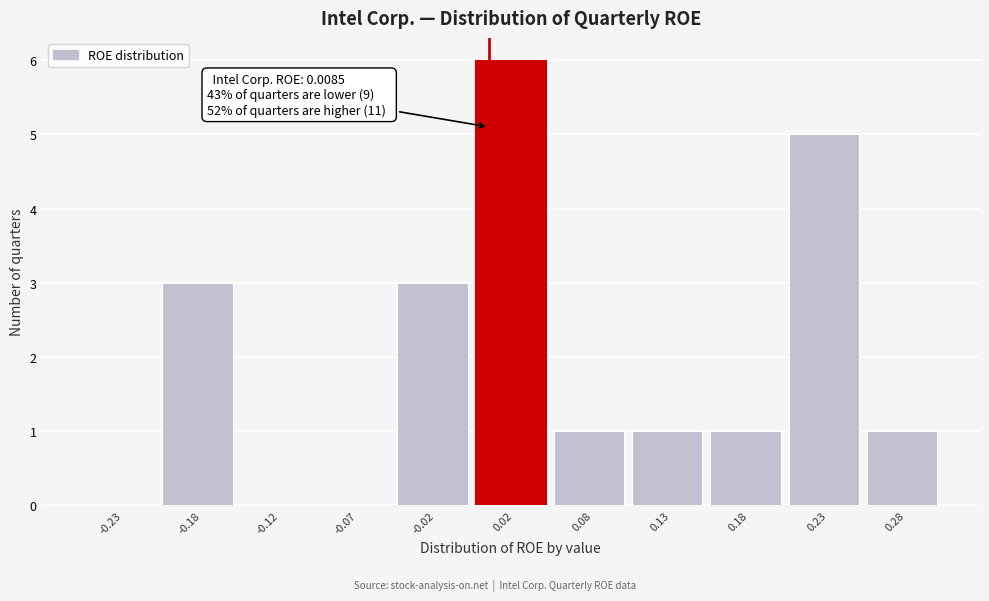

Which range on the x-axis has the tallest bar?

0.00 to 0.05